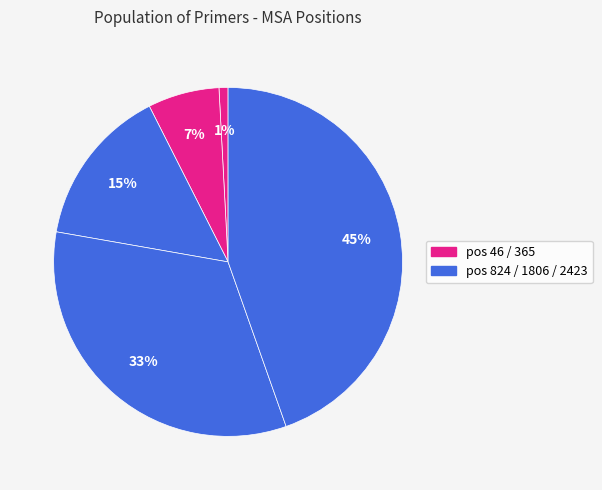

Which category has the smallest portion of the pie?

46